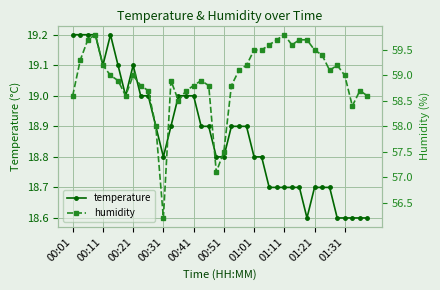

The temperature series shows 18.7 at 01:21. True or false?

True